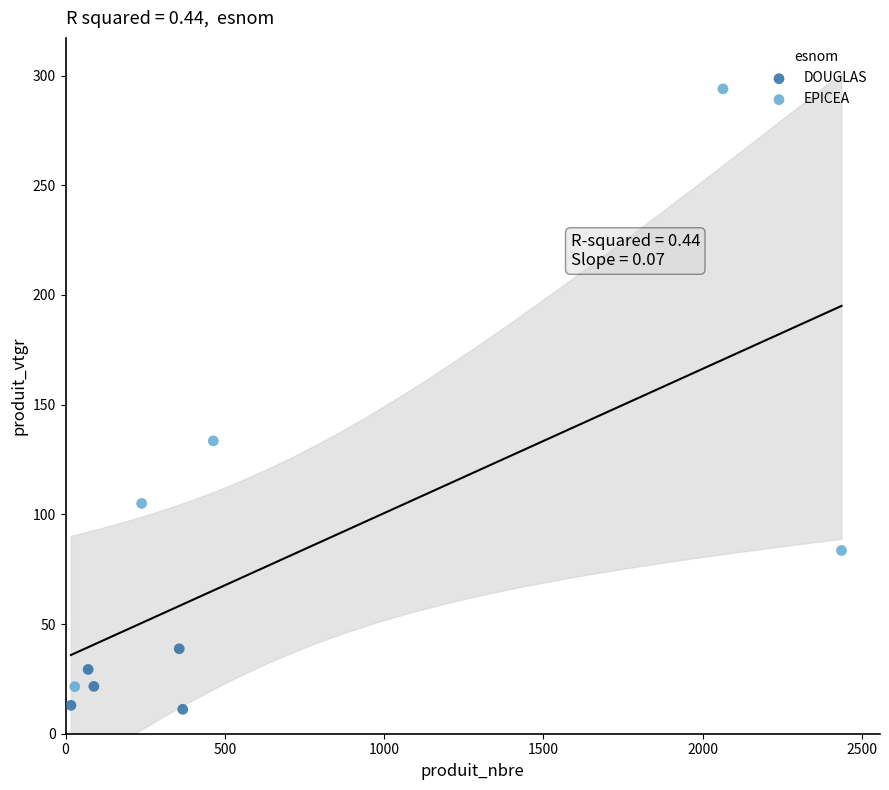

Which series reaches the maximum Y coordinate?

EPICEA